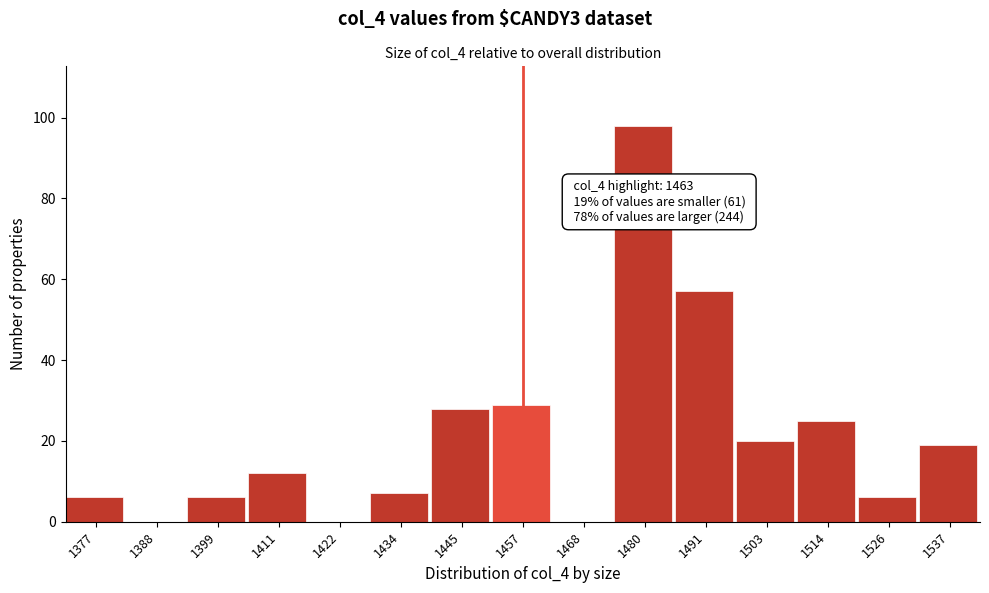

Reading left to right, what are all the values shown in this chart?

1377=6	1388=0	1399=6	1411=12	1422=0	1434=7	1445=28	1457=29	1468=0	1480=98	1491=57	1503=20	1514=25	1526=6	1537=19